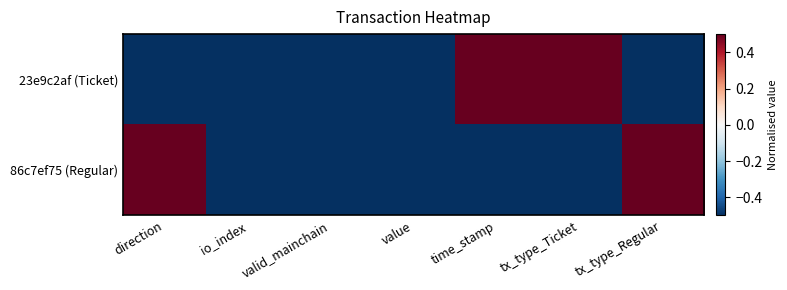

List the series in order of their peak value, lowest first.

23e9c2af (Ticket), 86c7ef75 (Regular)